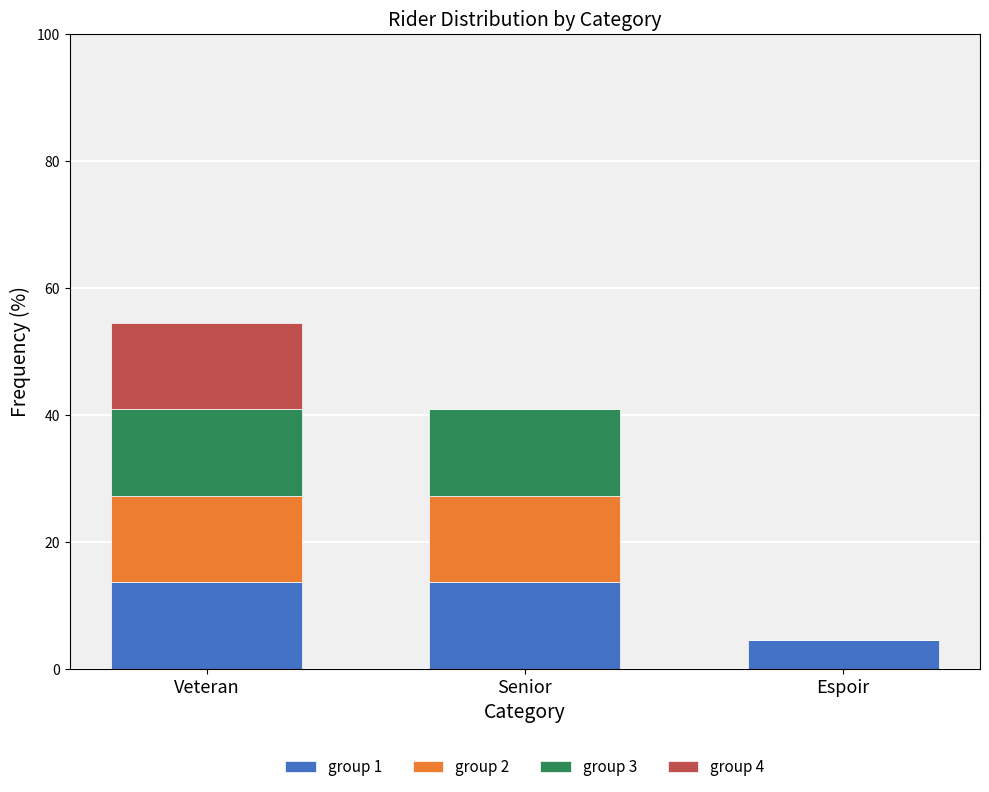

Are the bars grouped side by side (vs. stacked)?

No